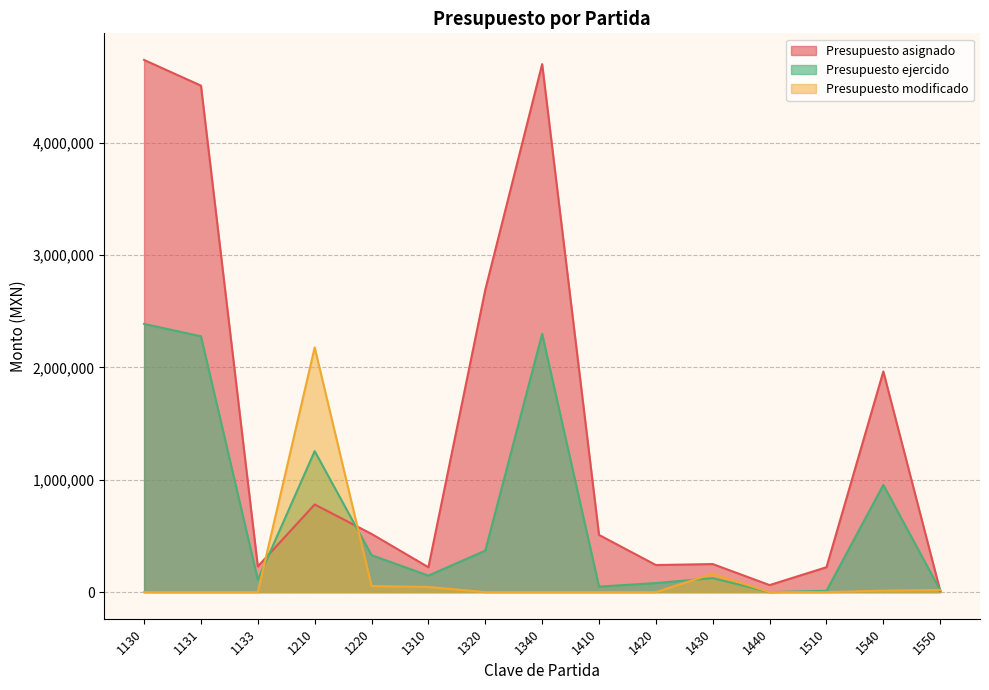

After their last crossing, which series has the higher values: Presupuesto asignado or Presupuesto ejercido?

Presupuesto ejercido